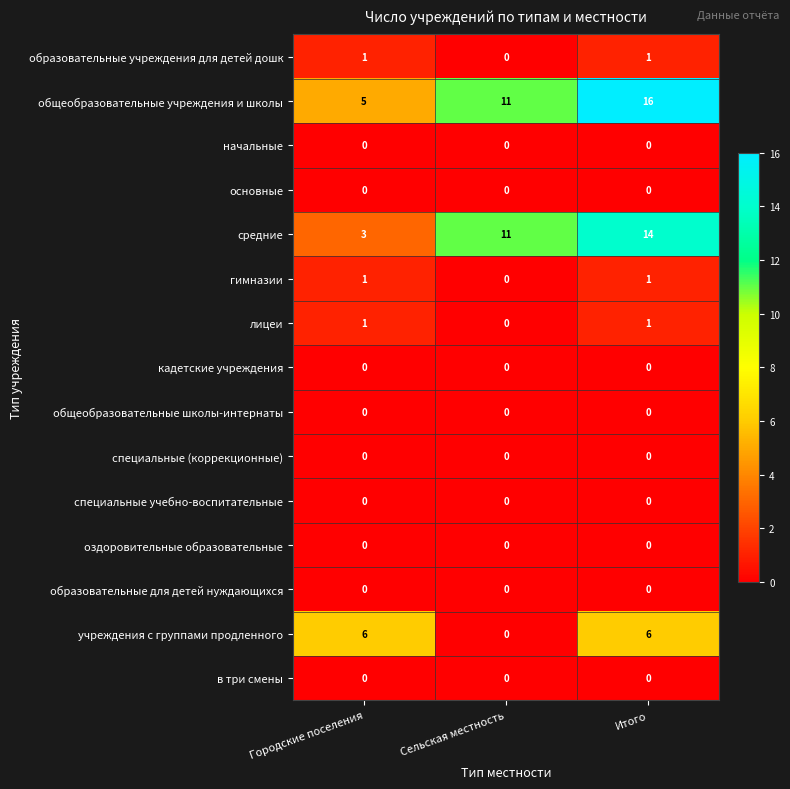

What is the sum of the общеобразовательные учреждения и школы values at Сельская местность and Городские поселения?

16